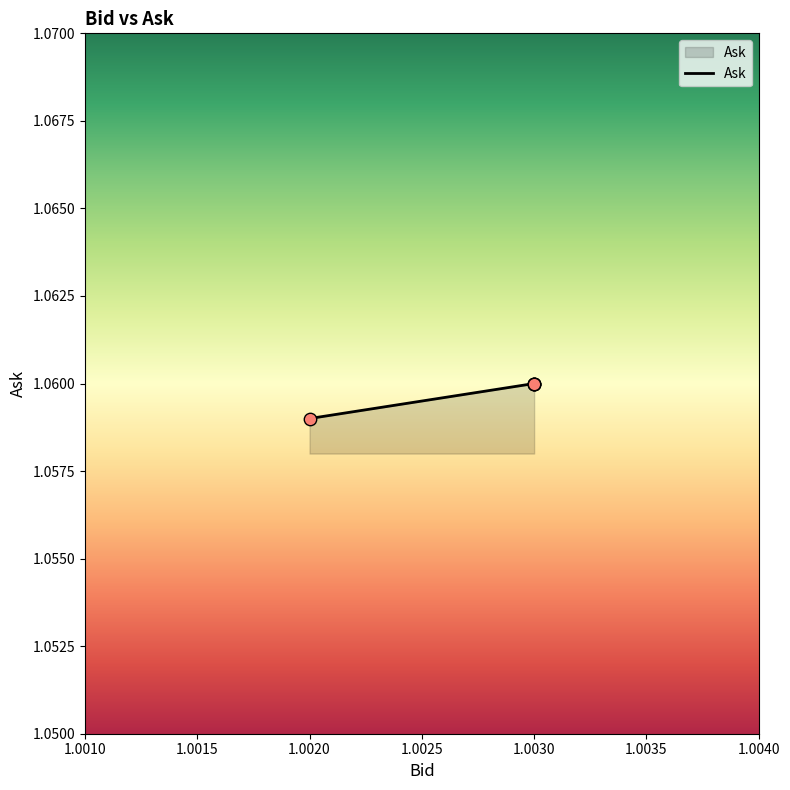

Approximately how many times larger is the value at 1.003 compared to 1.003?

1.0